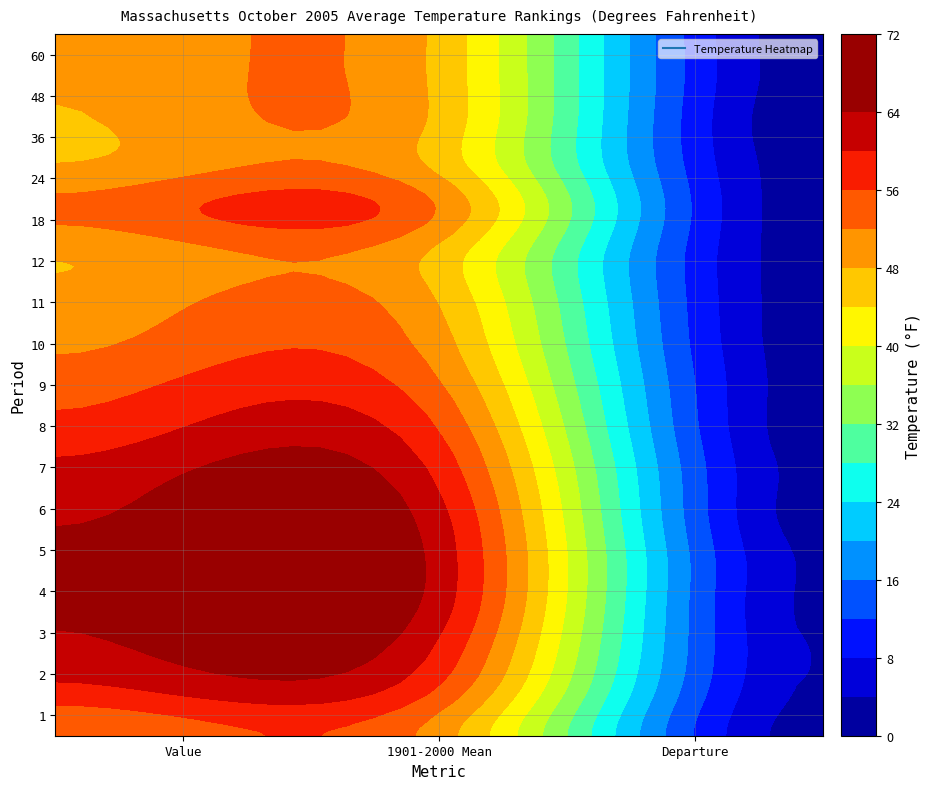

Reading left to right, what are all the values shown in this chart?

1: 0=52.1	1=50.0	2=2.1
2: 0=58.5	1=55.2	2=3.3
3: 0=63.0	1=59.3	2=3.7
4: 0=65.1	1=61.9	2=3.2
5: 0=65.7	1=62.4	2=3.3
6: 0=63.4	1=61.3	2=2.1
7: 0=61.2	1=58.9	2=2.3
8: 0=57.4	1=55.8	2=1.6
9: 0=54.2	1=52.4	2=1.8
10: 0=51.1	1=49.6	2=1.5
11: 0=49.1	1=47.6	2=1.5
12: 0=48.4	1=46.9	2=1.5
18: 0=53.0	1=51.7	2=1.3
24: 0=48.2	1=46.9	2=1.3
36: 0=47.6	1=46.9	2=0.7
48: 0=48.3	1=46.9	2=1.4
60: 0=48.2	1=46.9	2=1.3